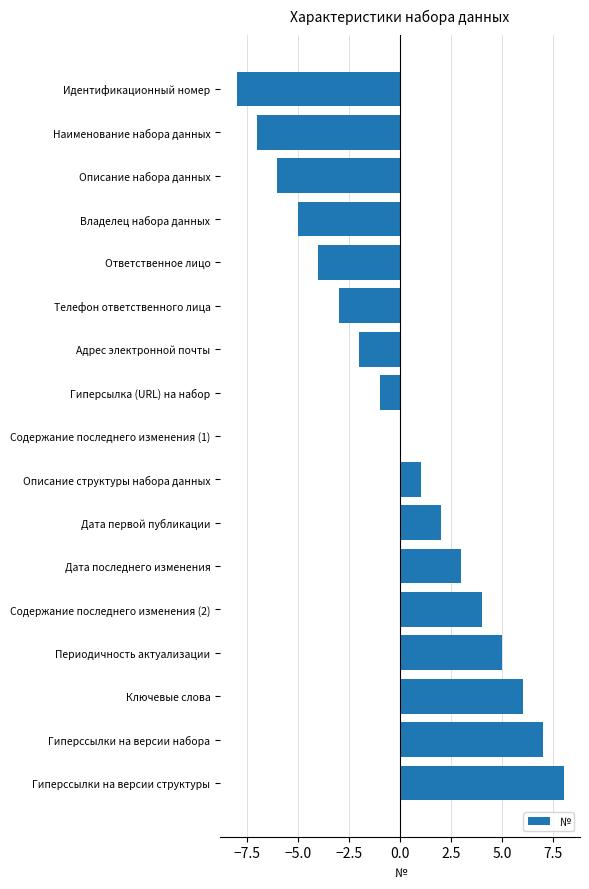

Is it true that the value at Гиперссылки на версии структуры is 8?

True